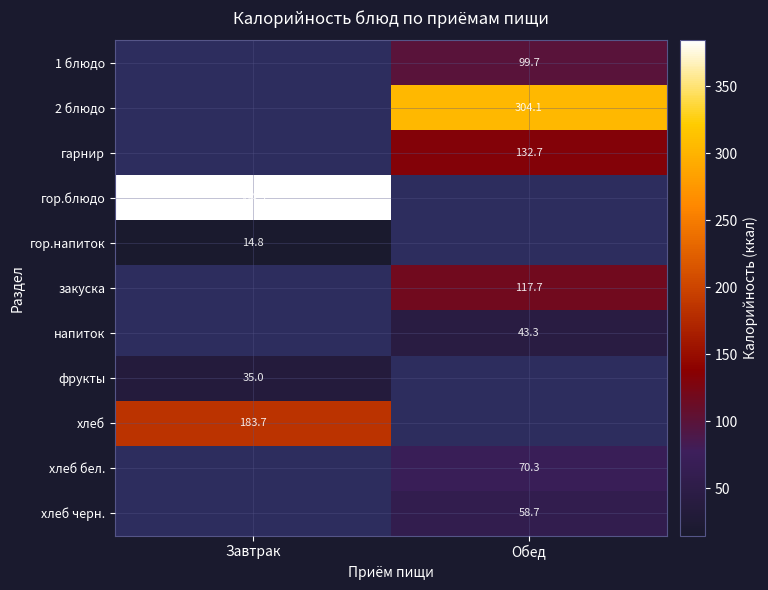

True or false: хлеб has a value of 183.7 at Завтрак.

True